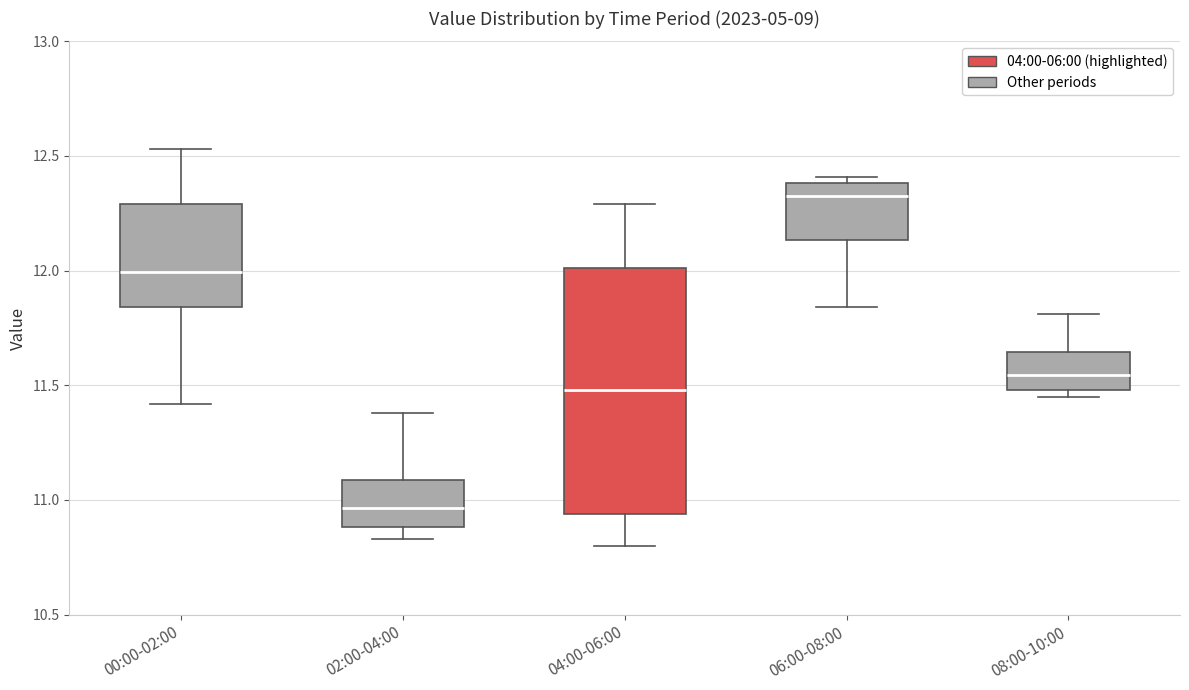

Reading left to right, read every box against the y-axis: the position of its median line, the range the box covers, and the ends of its whiskers. The values are not printed on the chart, so give them approximately, as read against the axis.

00:00-02:00: median 12.00, box 11.85 to 12.30, whiskers 11.40 to 12.55
02:00-04:00: median 10.95, box 10.90 to 11.10, whiskers 10.85 to 11.40
04:00-06:00: median 11.50, box 10.95 to 12.00, whiskers 10.80 to 12.30
06:00-08:00: median 12.35, box 12.15 to 12.40, whiskers 11.85 to 12.40 (just above the box's upper edge)
08:00-10:00: median 11.55, box 11.50 to 11.65, whiskers 11.45 to 11.80